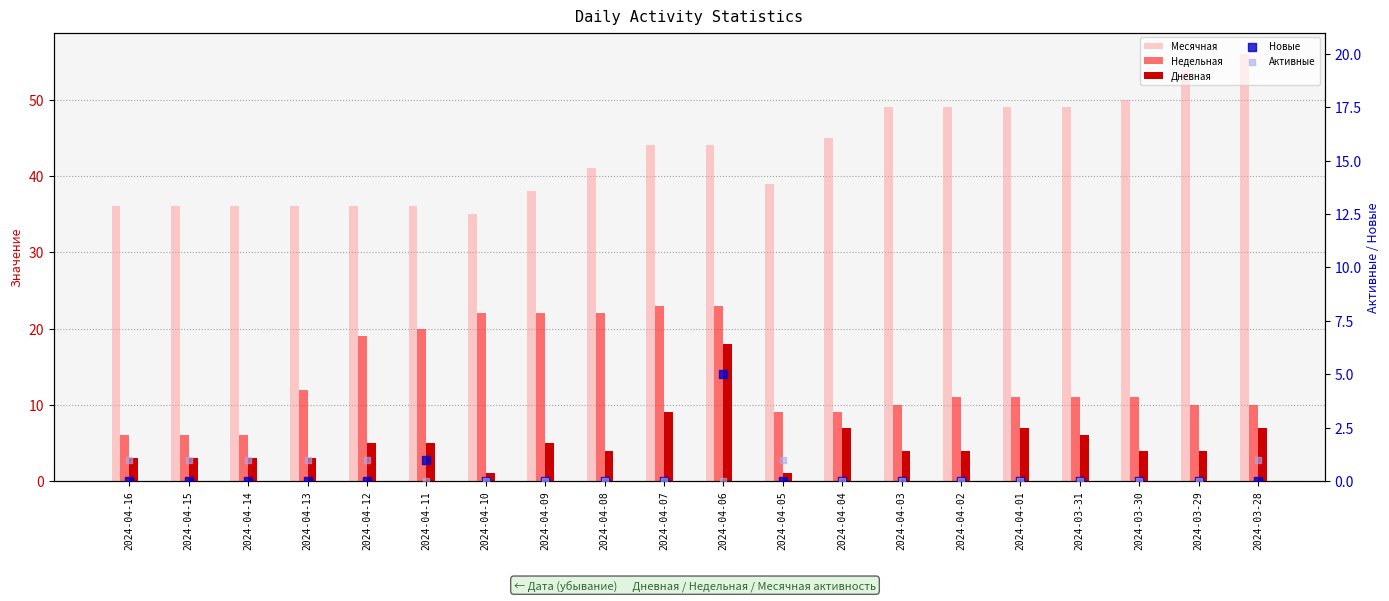

What are all the series names shown in the legend?

Месячная, Недельная, Дневная, Новые, Активные